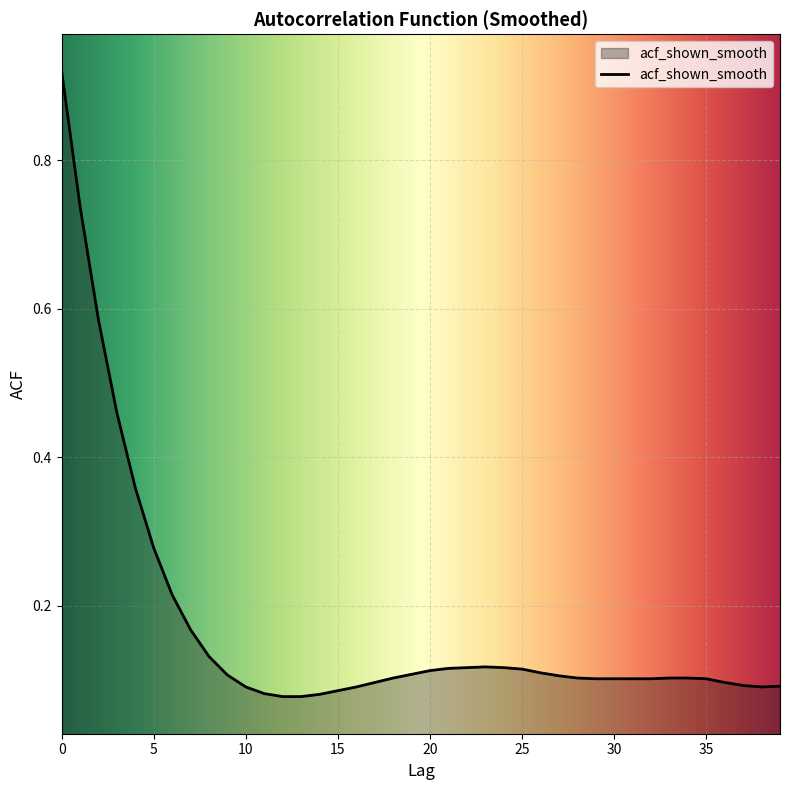

What is the sum of all values?

7.0